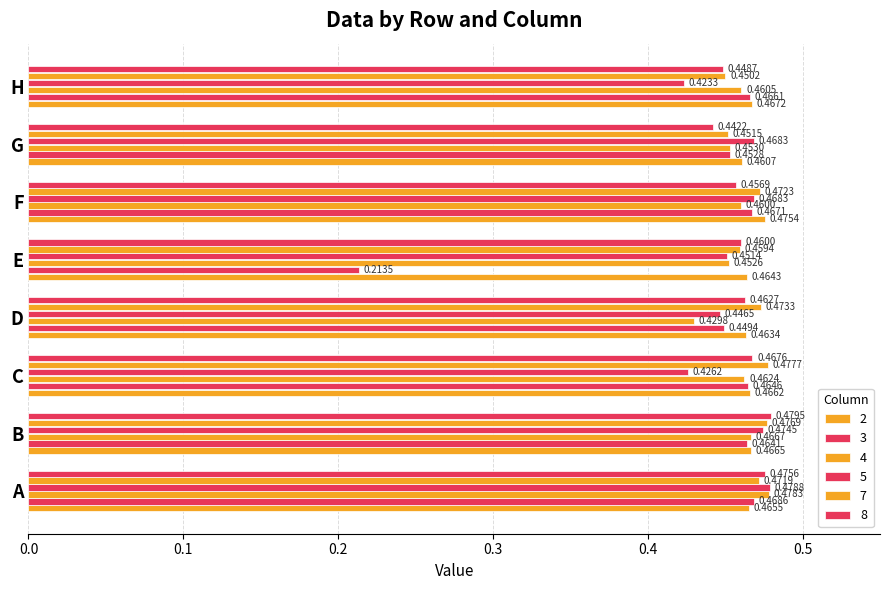

How many series are shown in this chart?

6